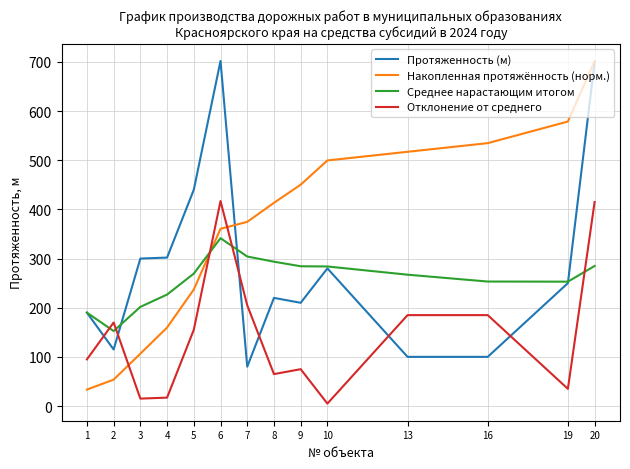

True or false: Отклонение от среднего has more than 1 points higher than both neighbors.

True